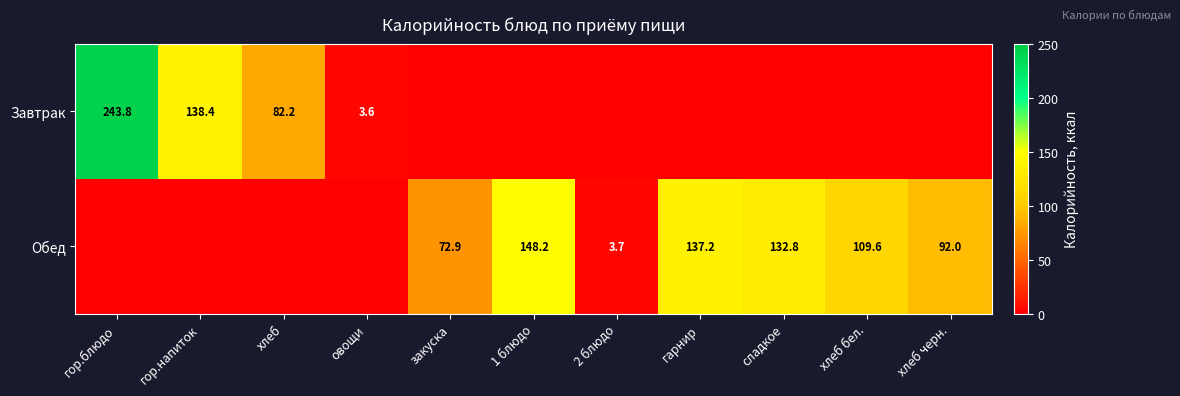

The value of Обед at 2 блюдо is 3.7. True or false?

True